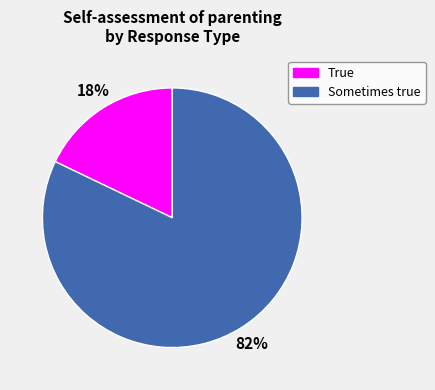

Does any single category account for the majority?

Yes